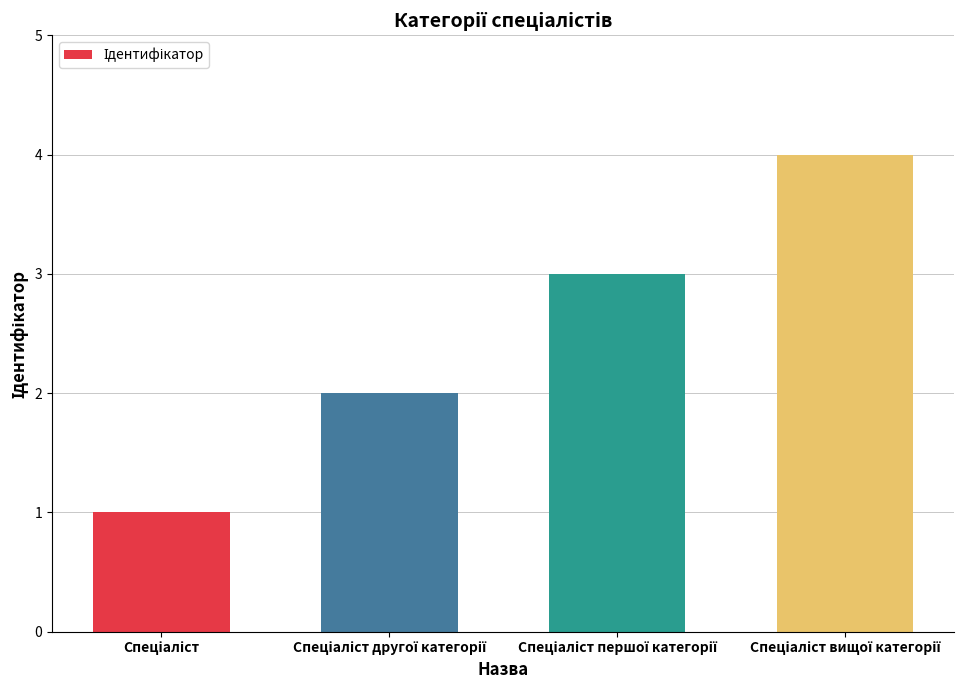

What is the difference between the maximum and minimum values?

3